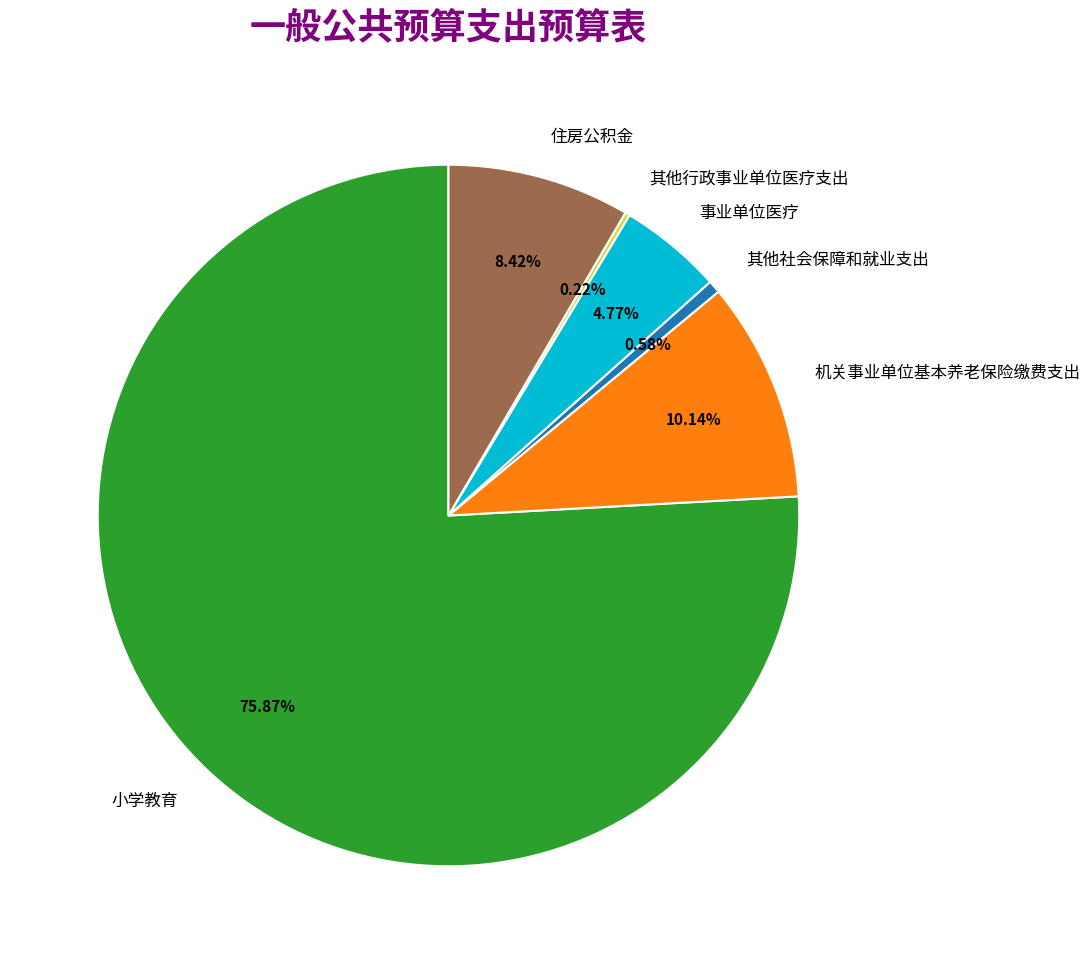

To the nearest percent, what is the difference between the largest and smallest slice percentages?

76%